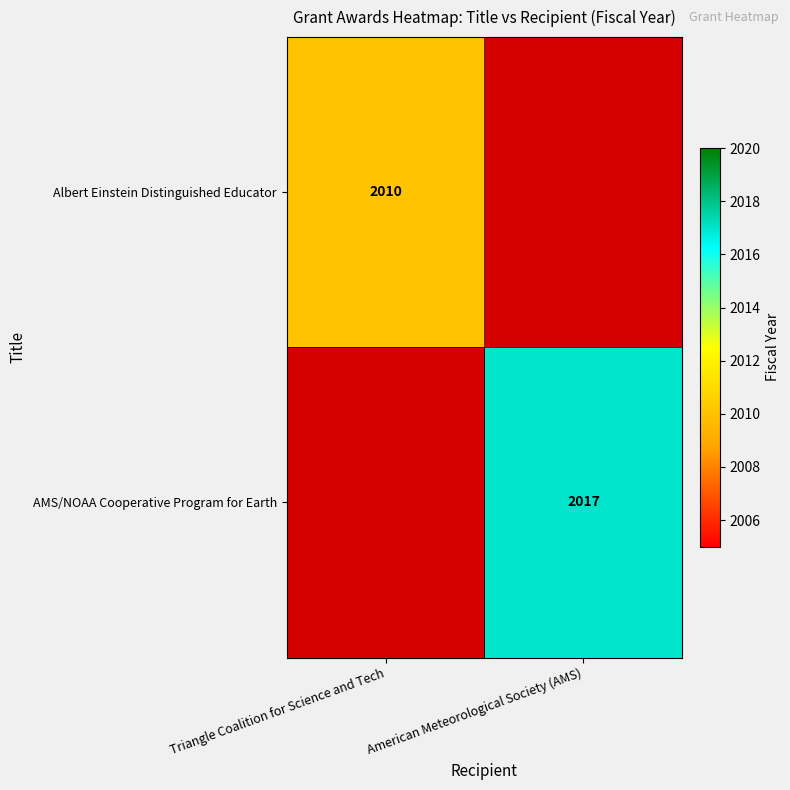

Is it true that AMS/NOAA Cooperative Program for Earth equals 2017 at American Meteorological Society (AMS)?

True